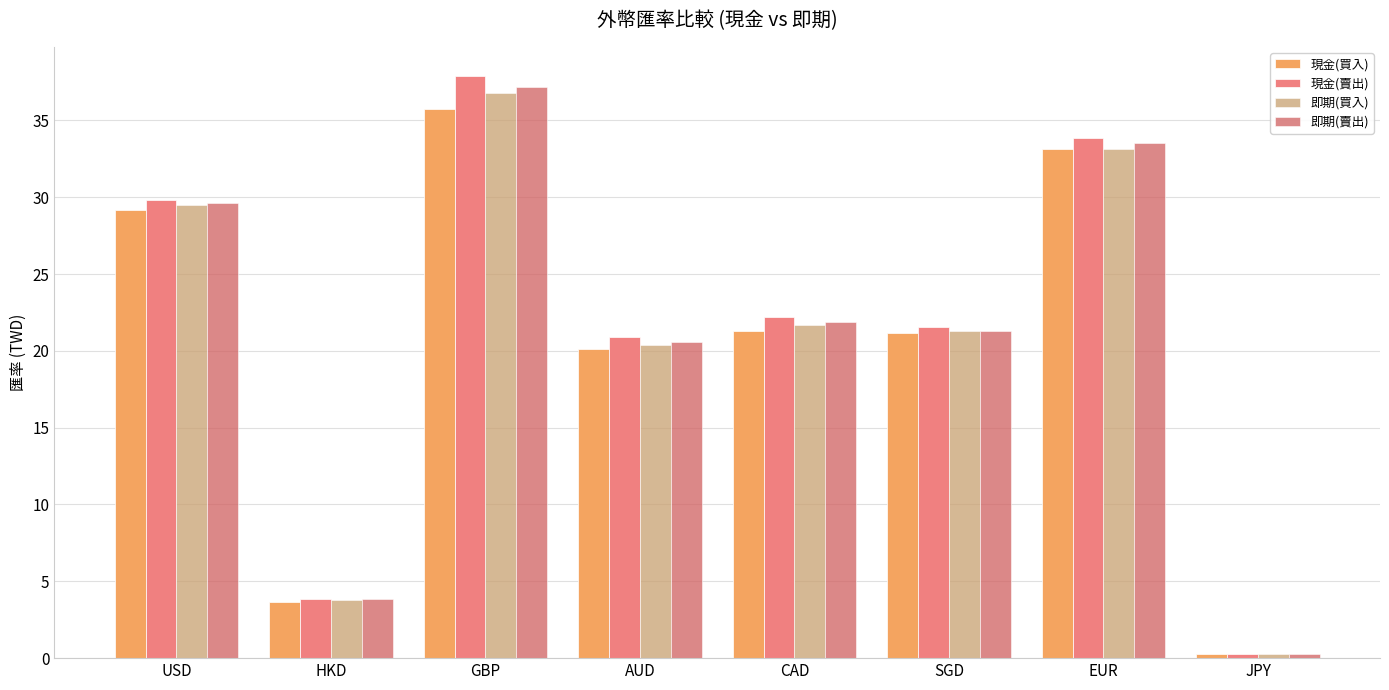

Rank the series by their maximum value, from highest to lowest.

現金(賣出), 即期(賣出), 即期(買入), 現金(買入)